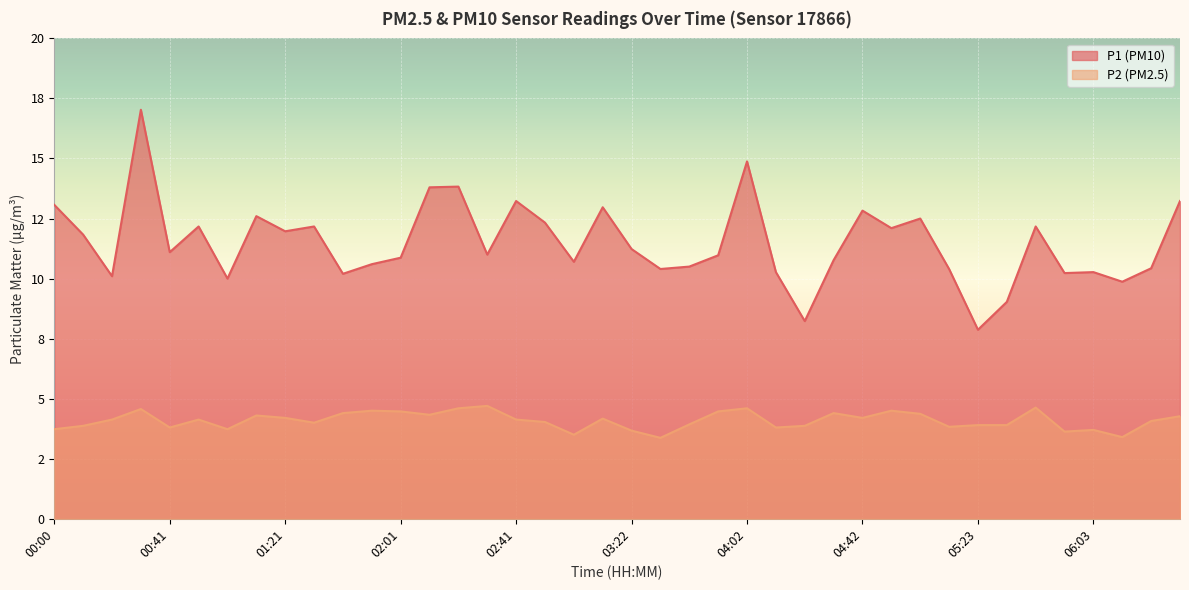

What is the sum of the P2 values at 05:02 and 02:11?

8.7